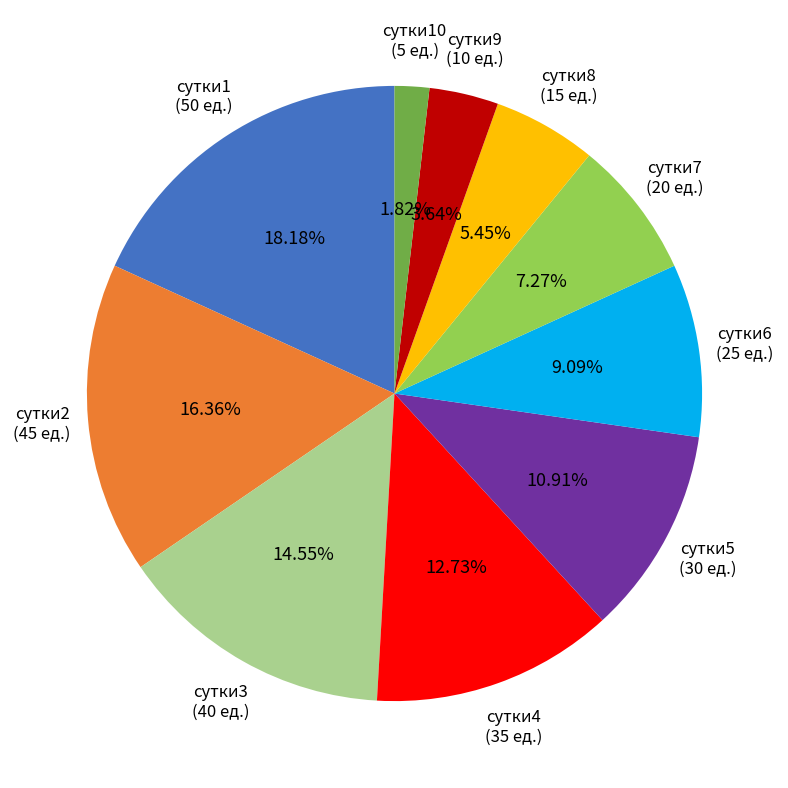

To the nearest percent, what is the difference between the сутки8 and сутки1 slice percentages?

13%